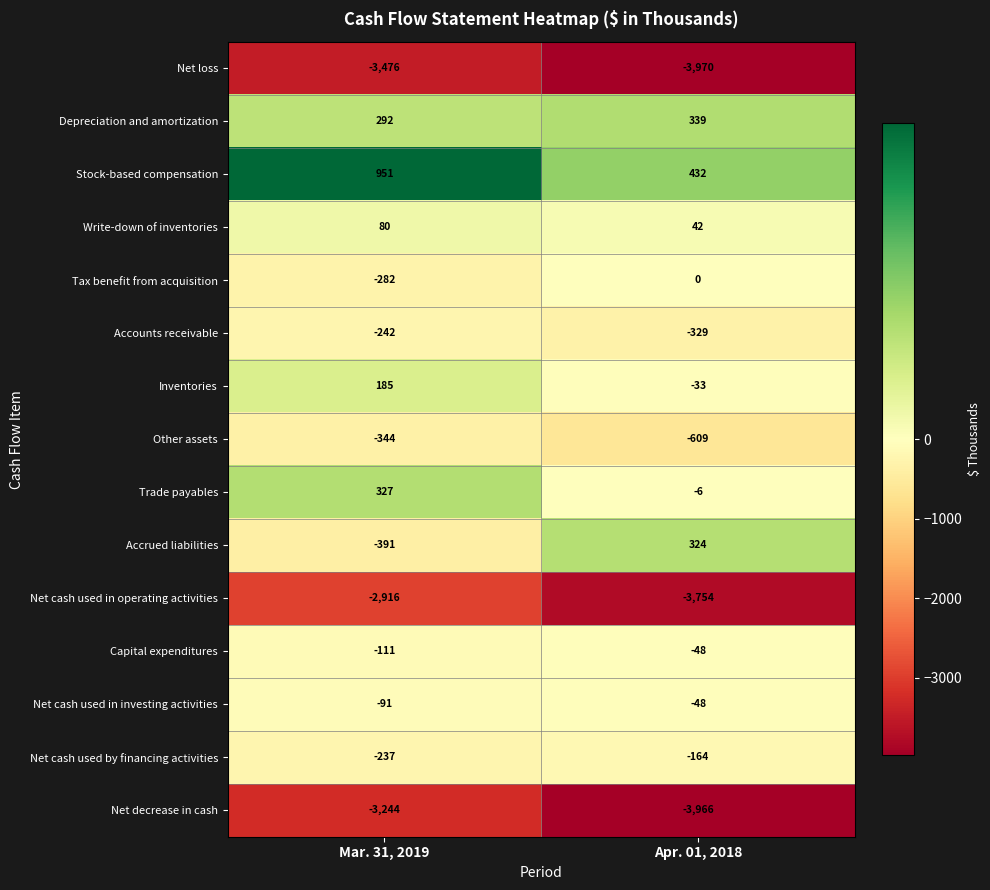

Reading left to right, list all the values displayed in this chart.

Net loss: Mar. 31, 2019=-3476	Apr. 01, 2018=-3970
Depreciation and amortization: Mar. 31, 2019=292	Apr. 01, 2018=339
Stock-based compensation: Mar. 31, 2019=951	Apr. 01, 2018=432
Write-down of inventories: Mar. 31, 2019=80	Apr. 01, 2018=42
Tax benefit from acquisition: Mar. 31, 2019=-282	Apr. 01, 2018=0
Accounts receivable: Mar. 31, 2019=-242	Apr. 01, 2018=-329
Inventories: Mar. 31, 2019=185	Apr. 01, 2018=-33
Other assets: Mar. 31, 2019=-344	Apr. 01, 2018=-609
Trade payables: Mar. 31, 2019=327	Apr. 01, 2018=-6
Accrued liabilities: Mar. 31, 2019=-391	Apr. 01, 2018=324
Net cash used in operating activities: Mar. 31, 2019=-2916	Apr. 01, 2018=-3754
Capital expenditures: Mar. 31, 2019=-111	Apr. 01, 2018=-48
Net cash used in investing activities: Mar. 31, 2019=-91	Apr. 01, 2018=-48
Net cash used by financing activities: Mar. 31, 2019=-237	Apr. 01, 2018=-164
Net decrease in cash: Mar. 31, 2019=-3244	Apr. 01, 2018=-3966